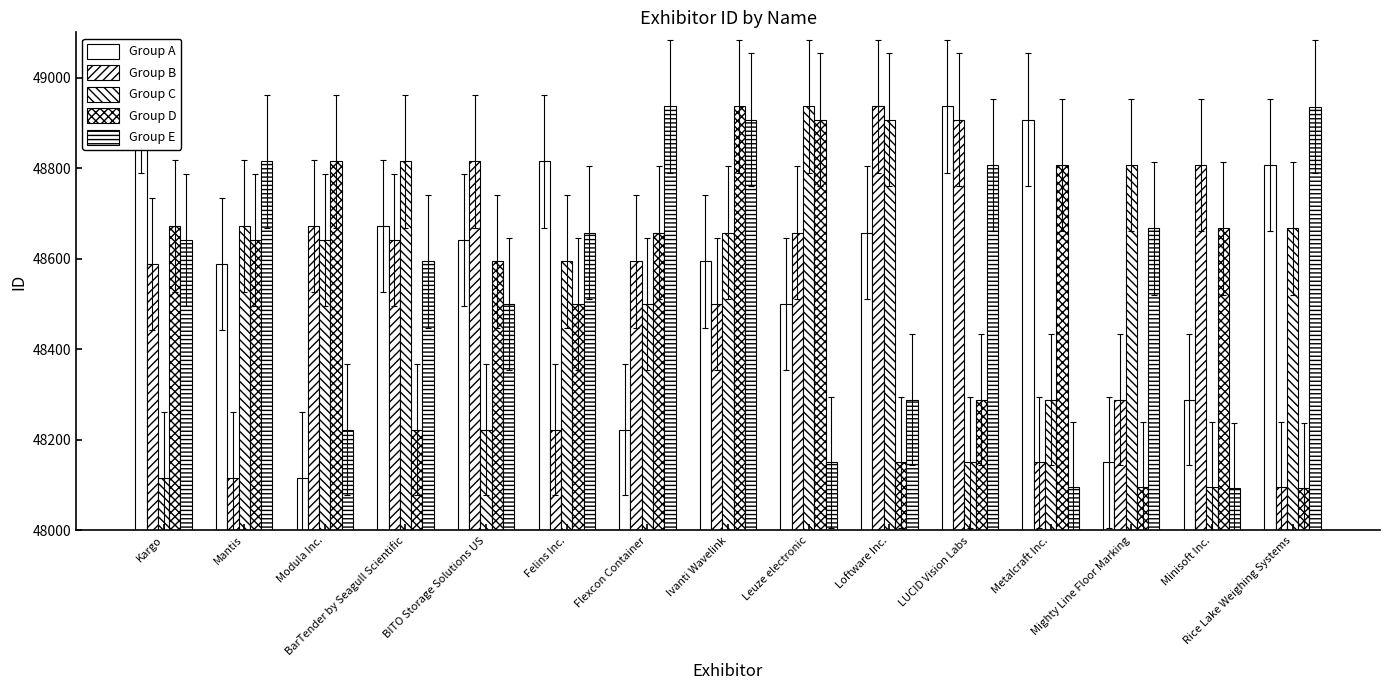

Are the bars grouped side by side (vs. stacked)?

Yes